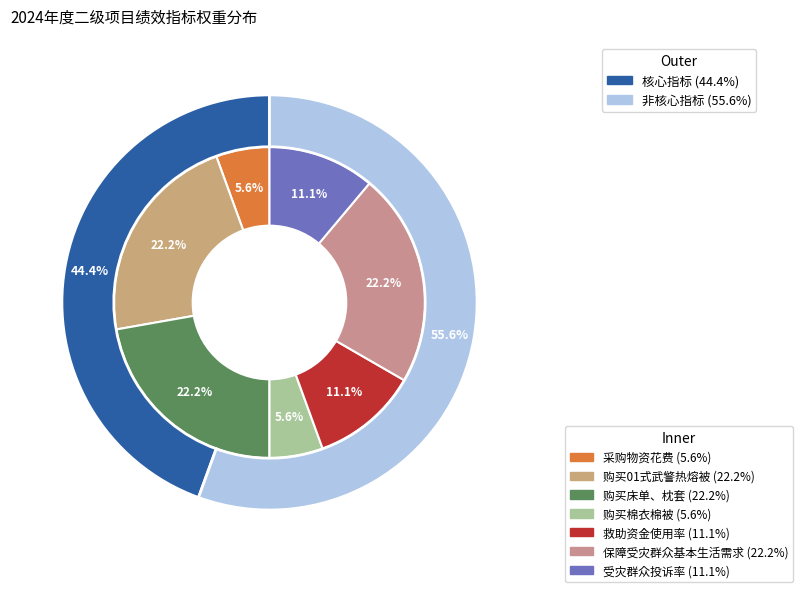

What percentage is NOT represented by 受灾群众投诉率?

88.9%